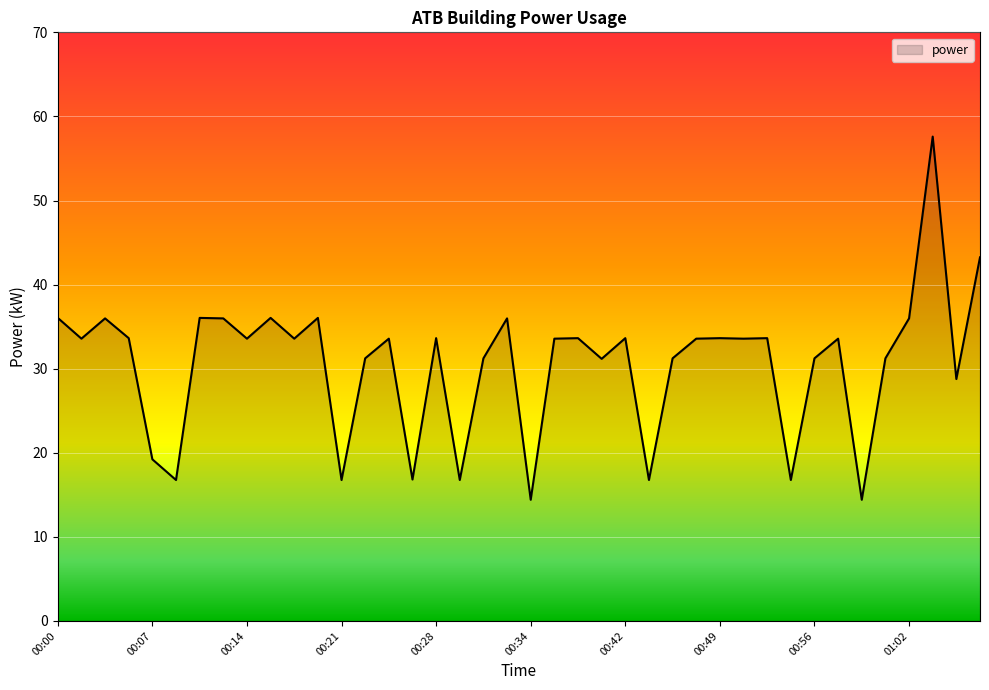

How many series are shown in this chart?

1